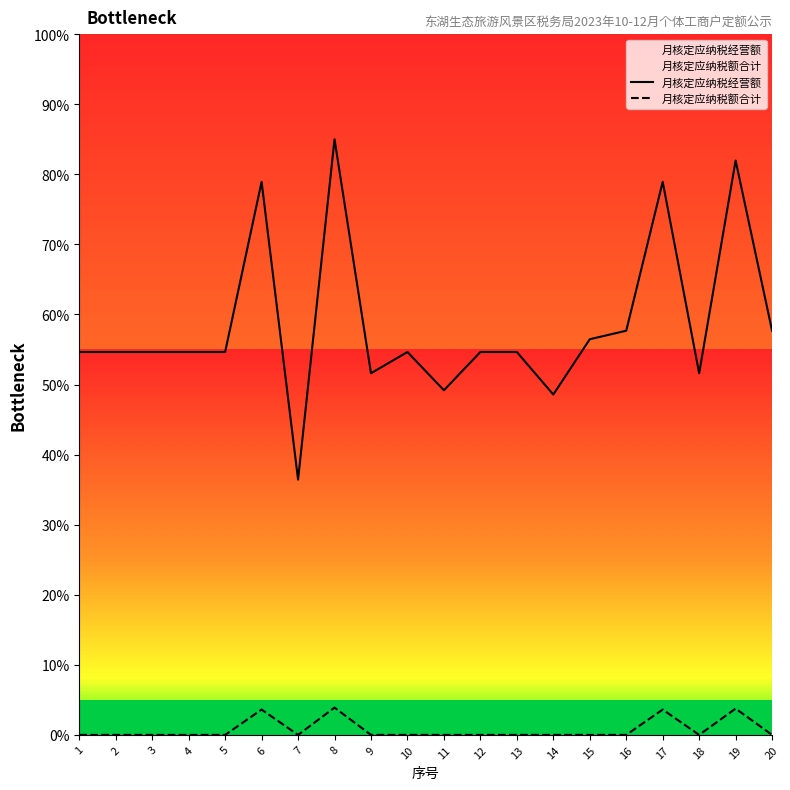

True or false: 月核定应纳税经营额 has more than 2 interior local peaks.

True